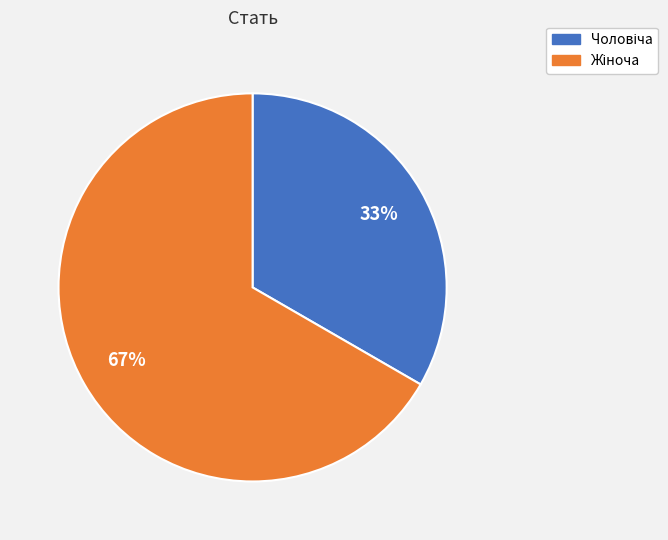

Does any single category account for the majority?

Yes